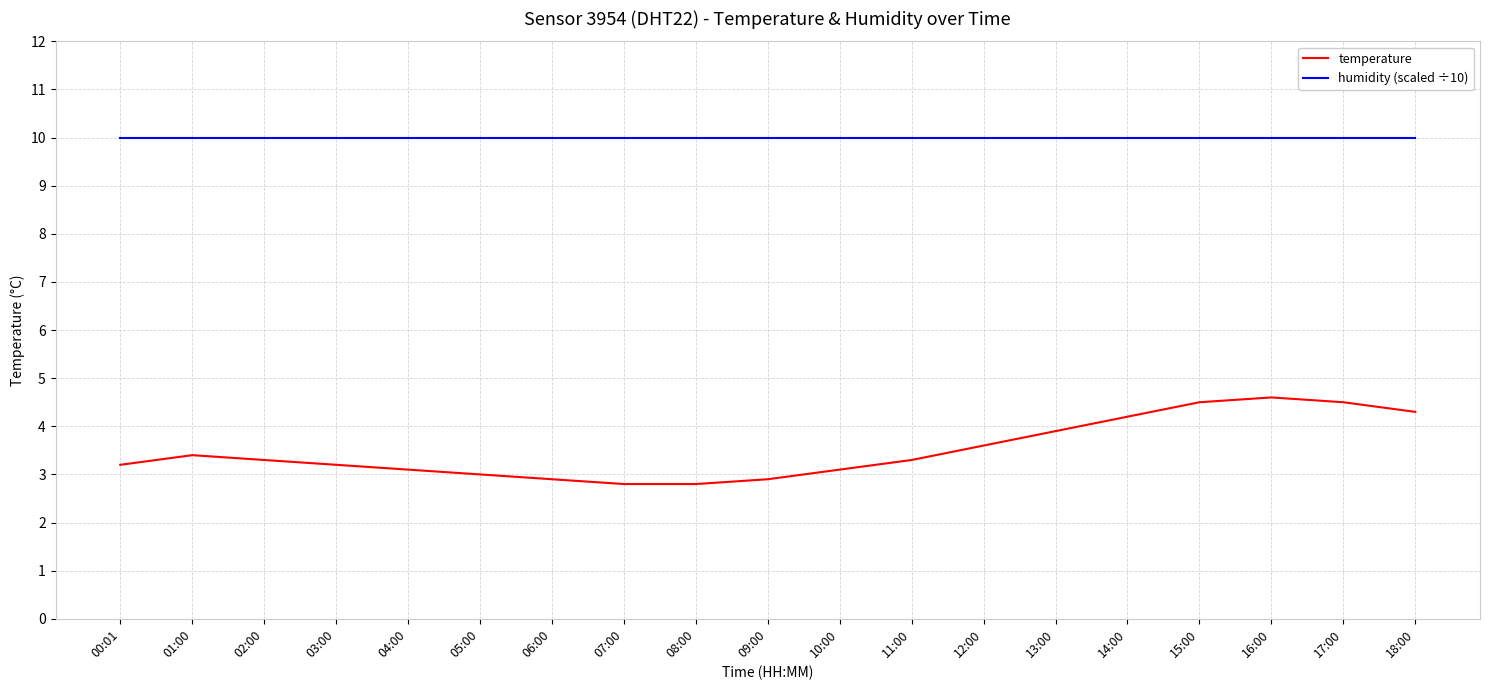

Which series has the largest total across all categories?

humidity (scaled ÷10)